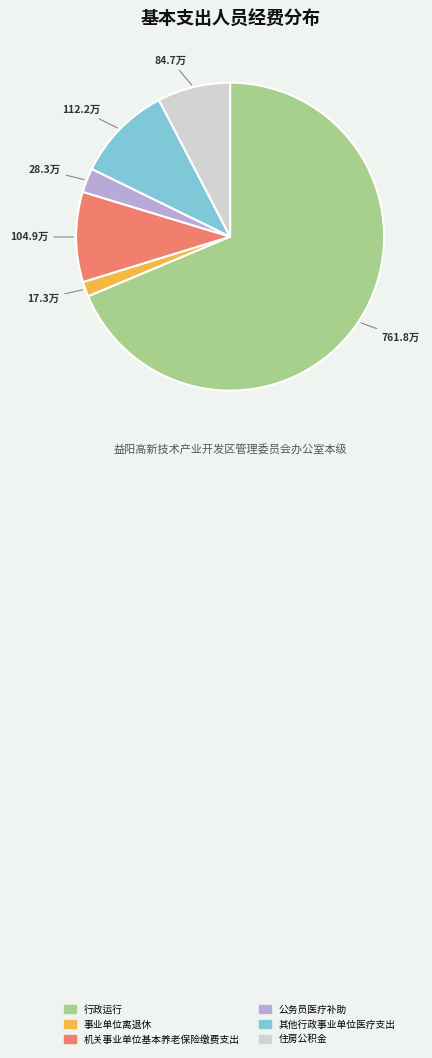

Which has a higher value, 事业单位离退休 or 住房公积金?

住房公积金